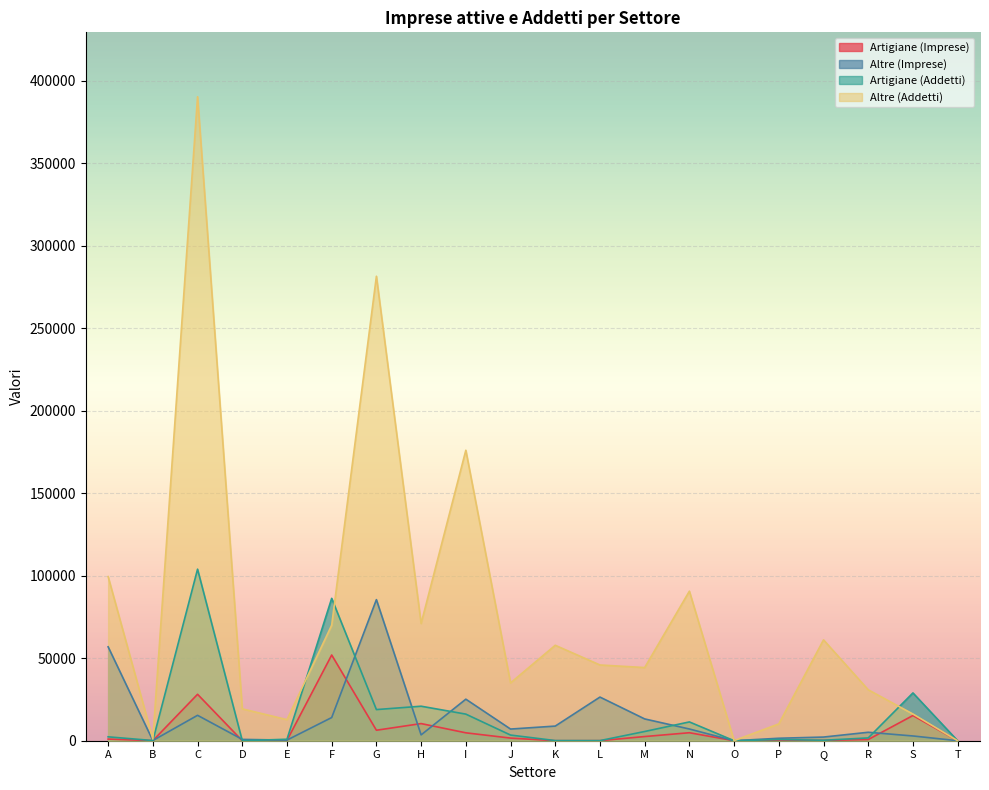

True or false: Altre (Addetti) has more than 1 interior local peaks.

True